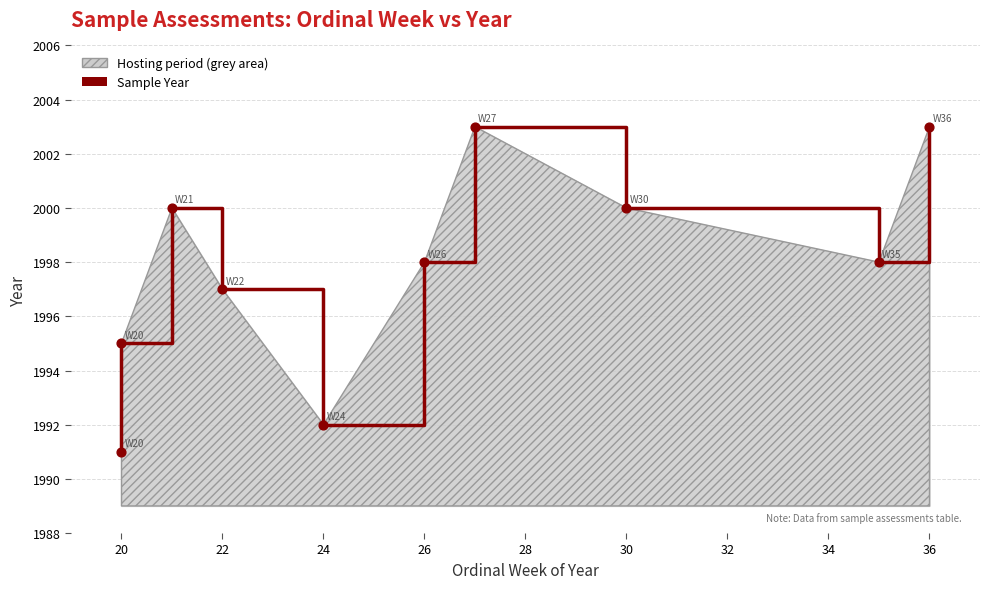

Between 32 and 22, which is larger?

32